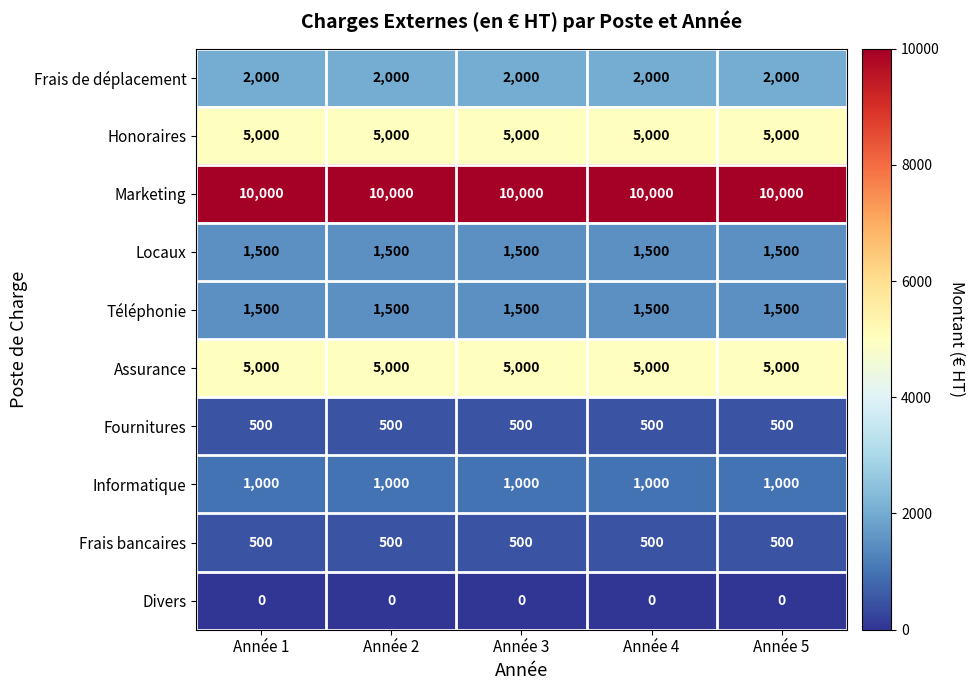

What is the total value across all series at Année 1?

27000